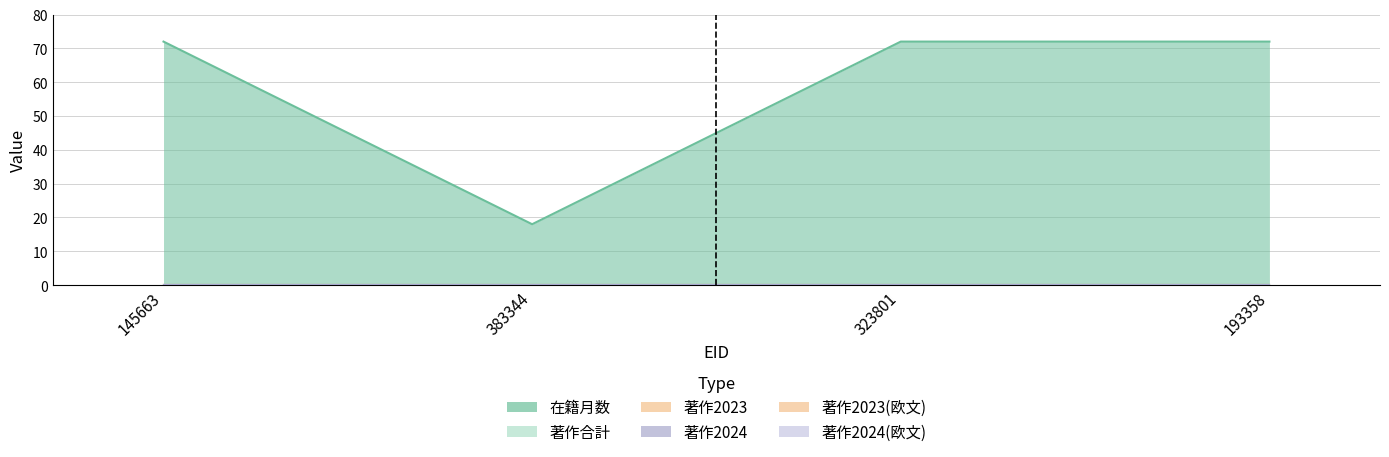

At how many categories does at least one series exceed 26?

3